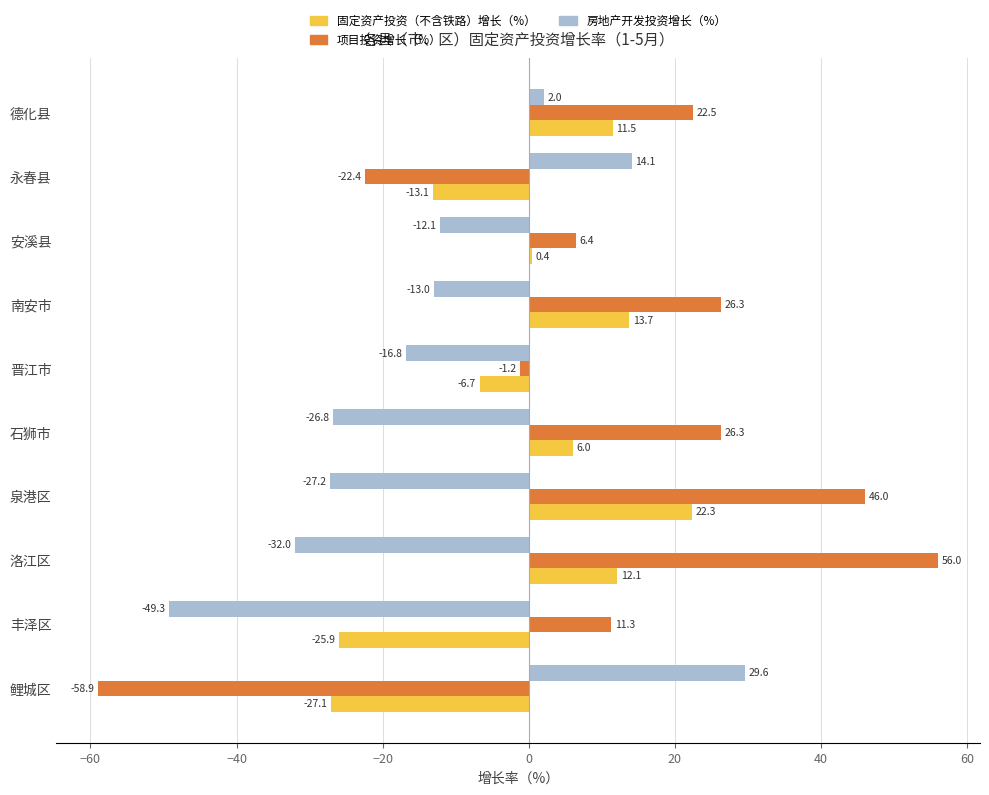

What are all the series names shown in the legend?

固定资产投资（不含铁路）增长（%）, 项目投资增长（%）, 房地产开发投资增长（%）